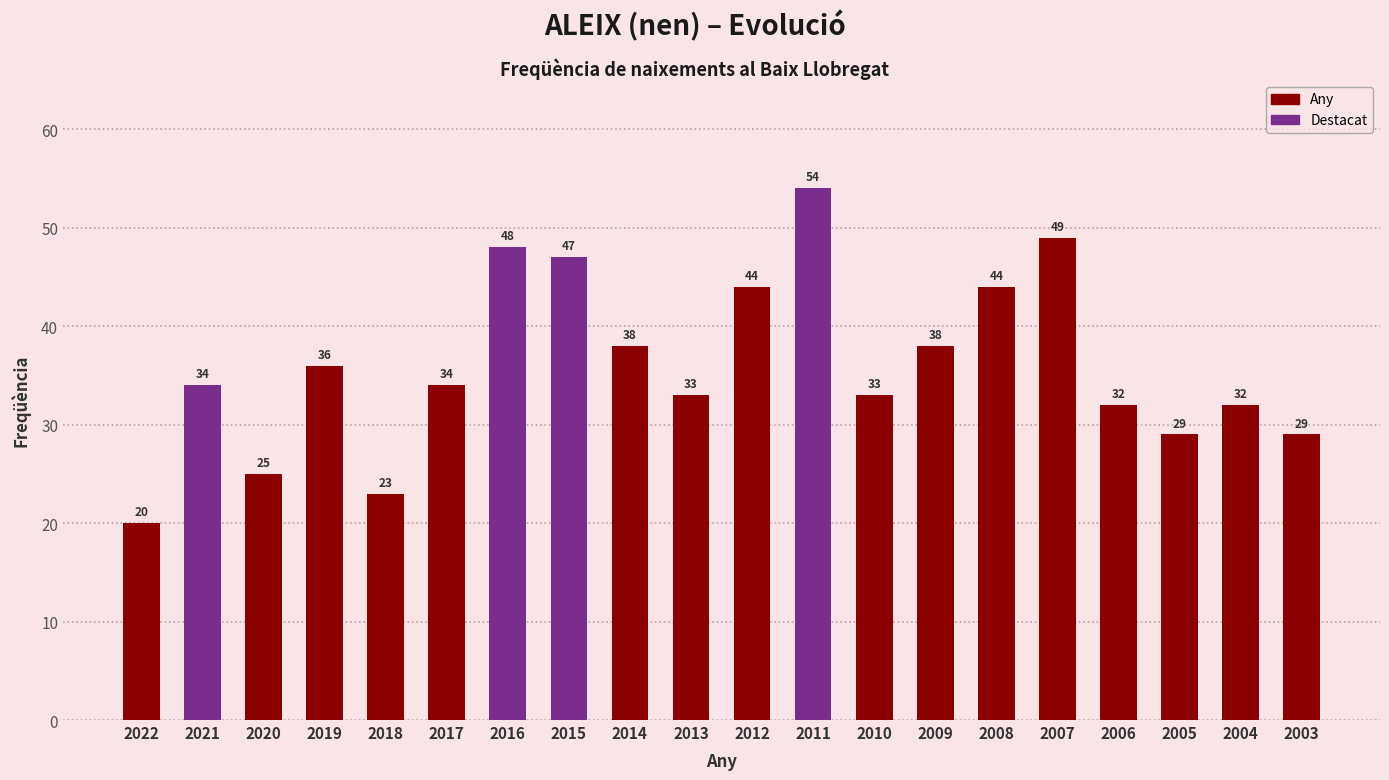

Approximately how many times larger is the value at 2013 compared to 2009?

0.9